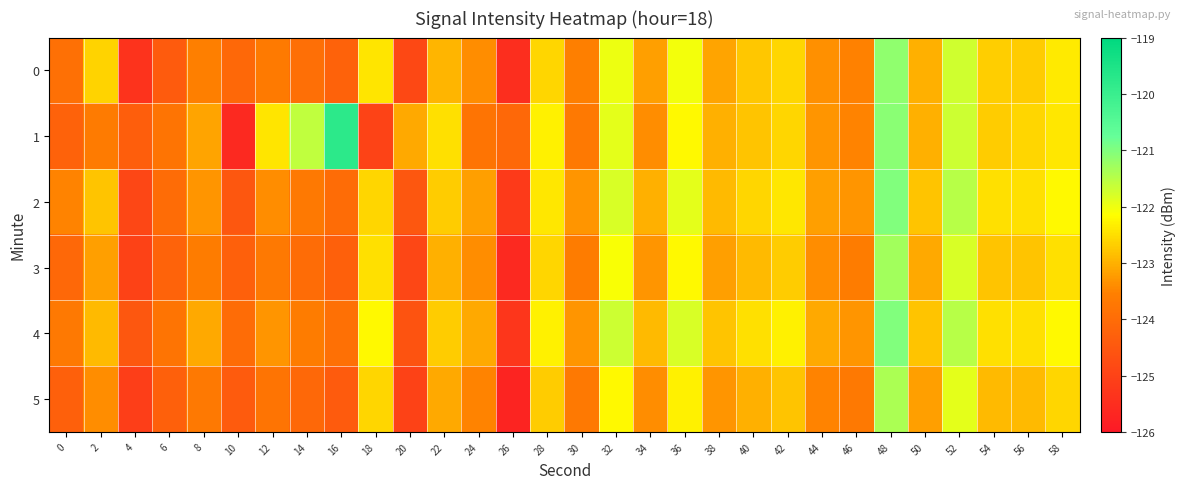

Rank the series by their maximum value, from highest to lowest.

1, 2, 4, 0, 3, 5